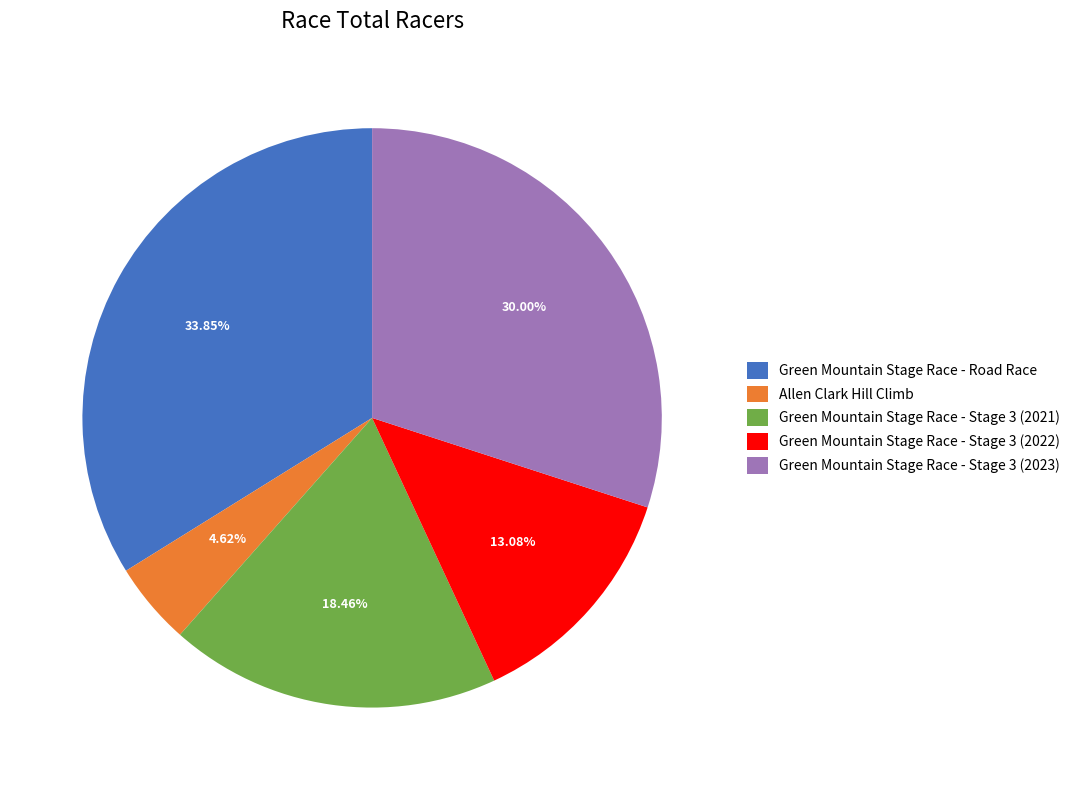

What percentage is the Green Mountain Stage Race - Road Race slice, to the nearest percent?

34%